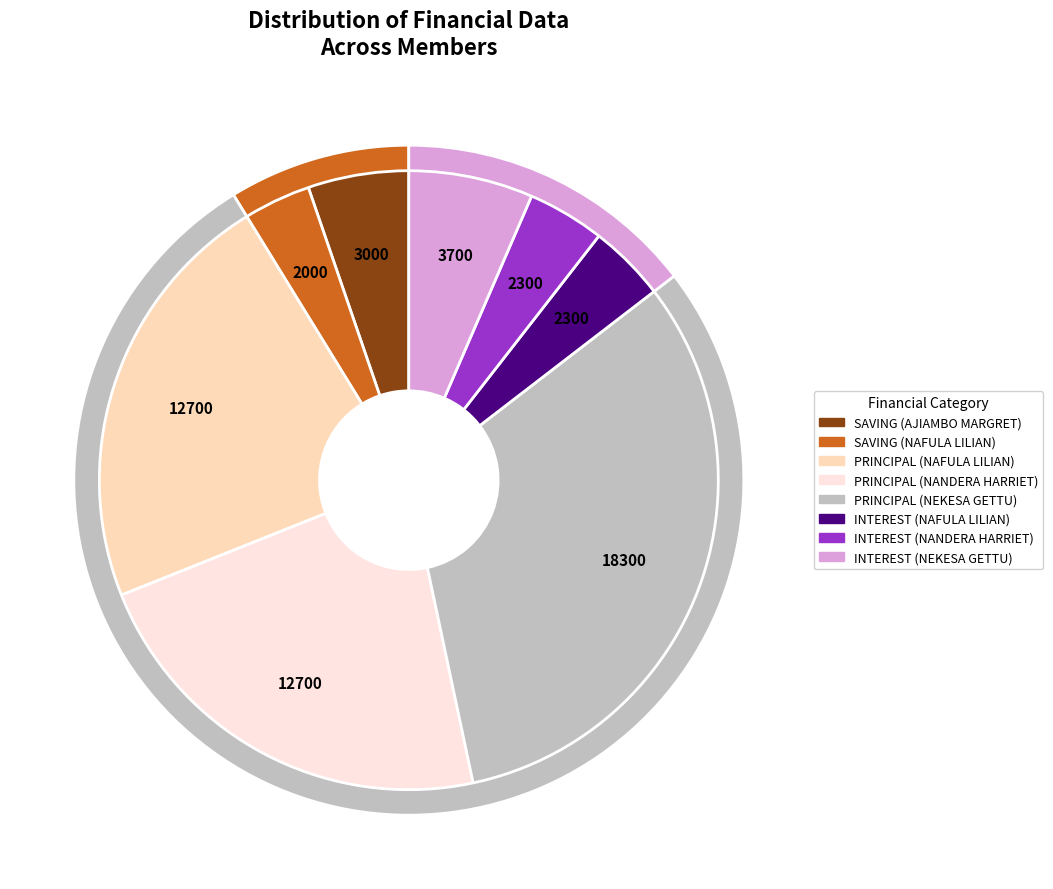

What is the difference between the highest and lowest values at AJIAMBO MARGRET?

3000